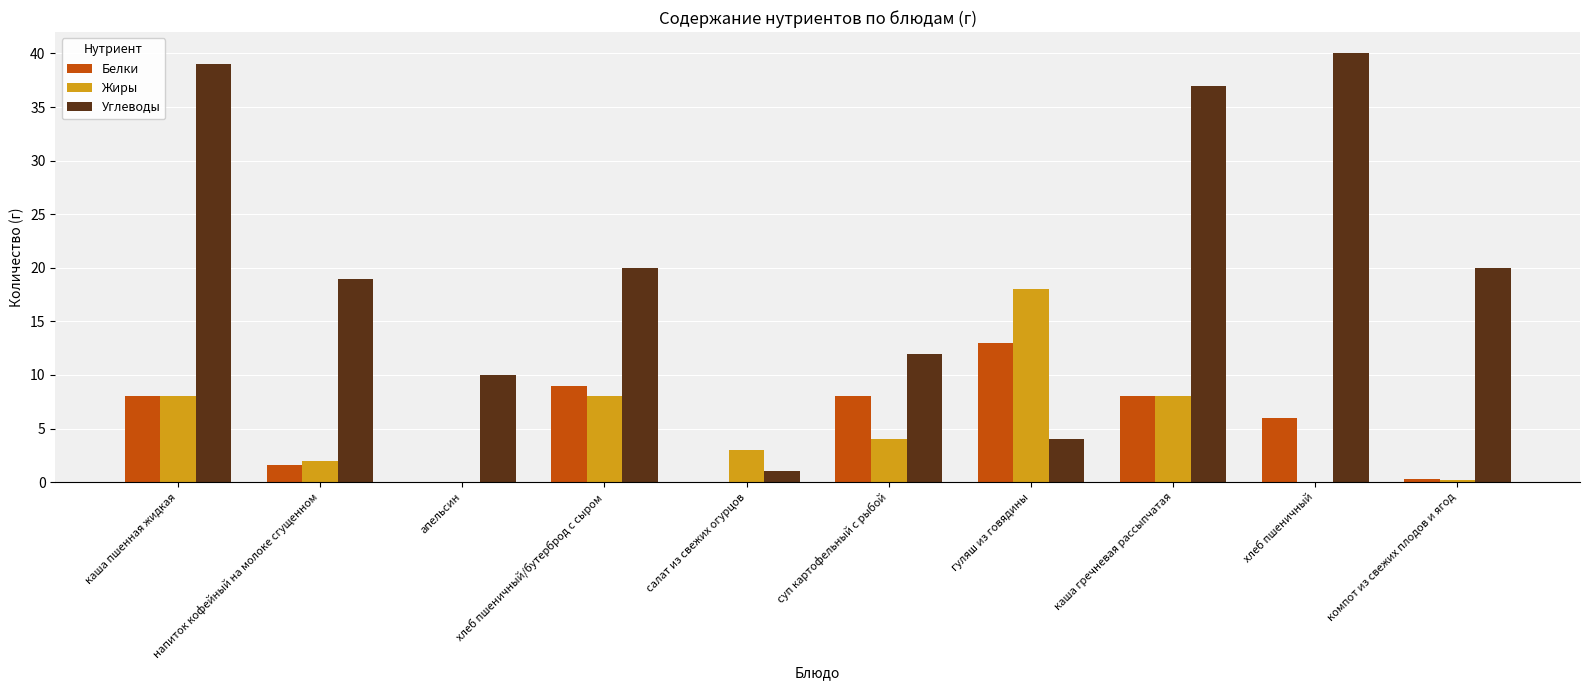

What value does the Белки series have at гуляш из говядины?

13.0